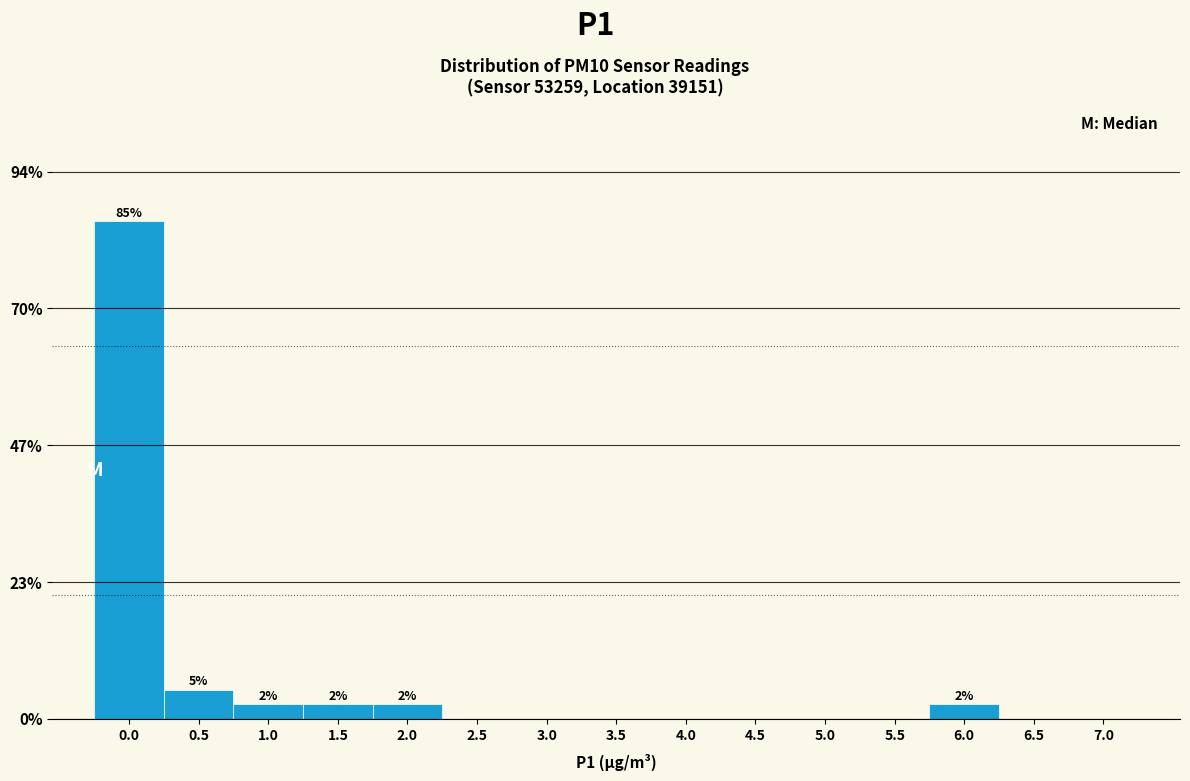

Reading right to left, list all the values displayed in this chart.

7.0=0.0	6.5=0.0	6.0=2.5	5.5=0.0	5.0=0.0	4.5=0.0	4.0=0.0	3.5=0.0	3.0=0.0	2.5=0.0	2.0=2.5	1.5=2.5	1.0=2.5	0.5=5.0	0.0=85.0